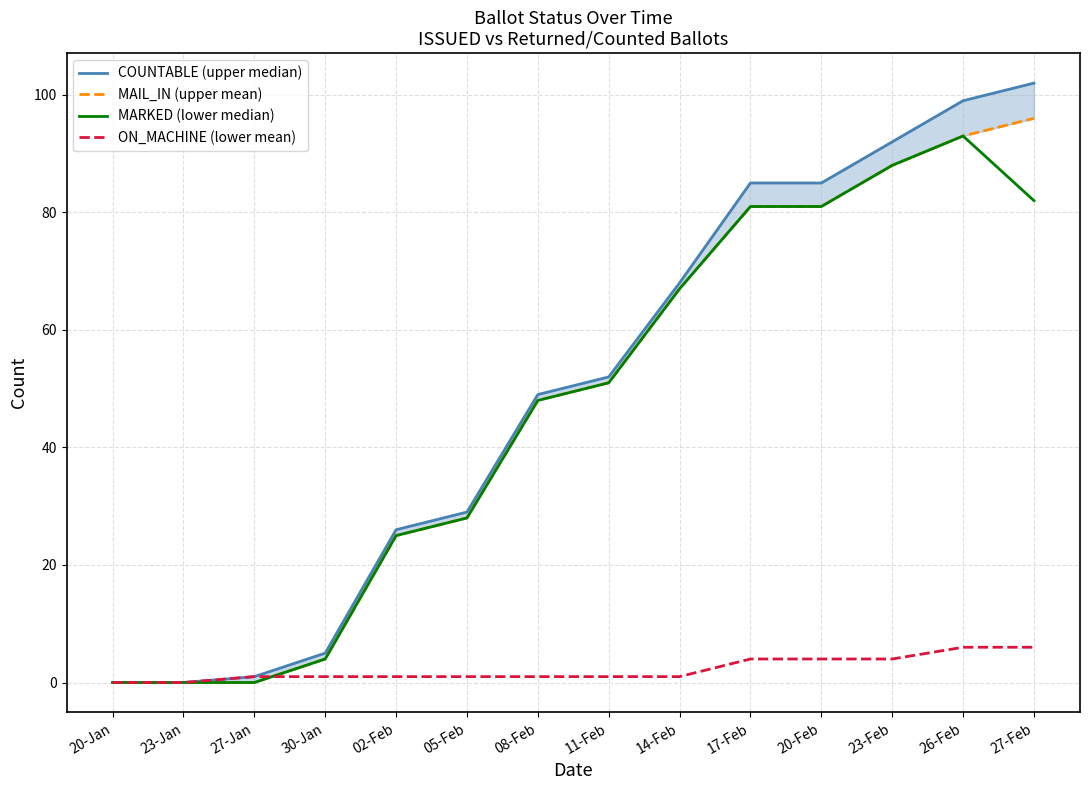

What is the total value across all series at 23-Feb?

272